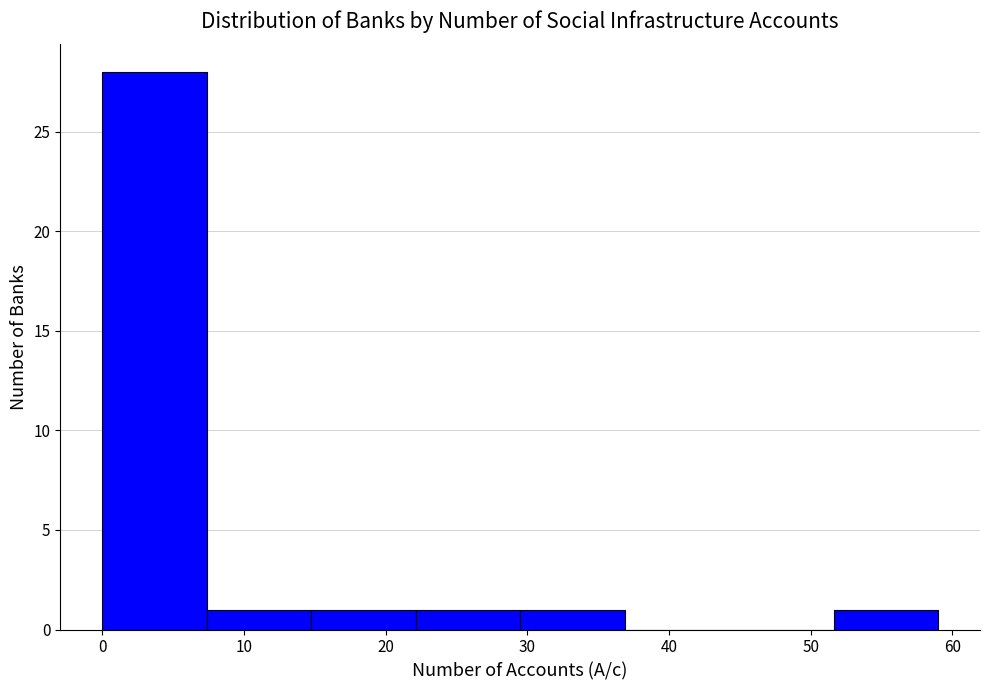

Which range on the x-axis has the tallest bar?

0 to 7